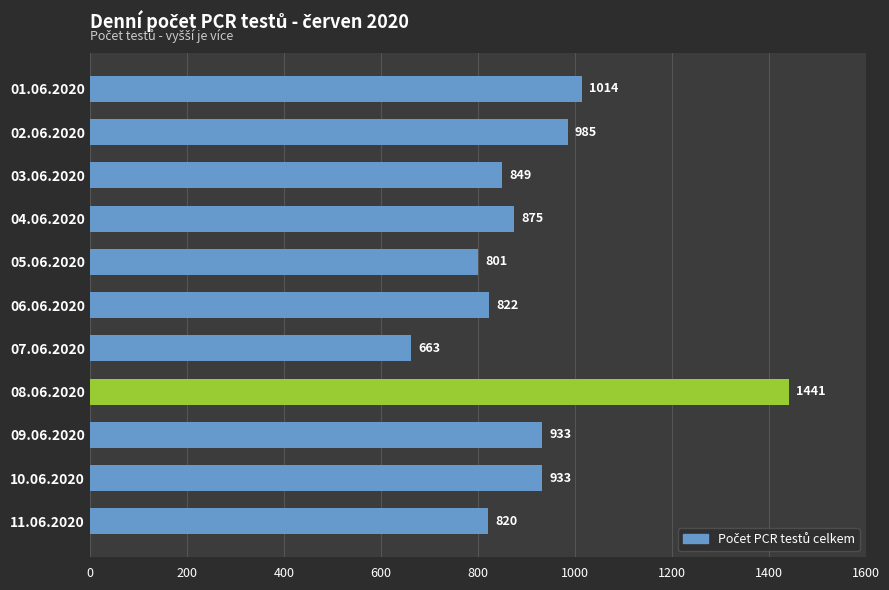

What is the average value?

921